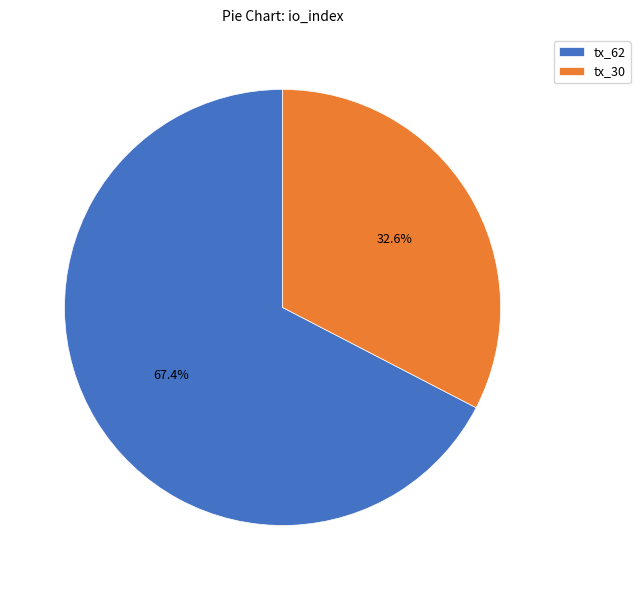

To the nearest percent, what is the average slice percentage?

50%